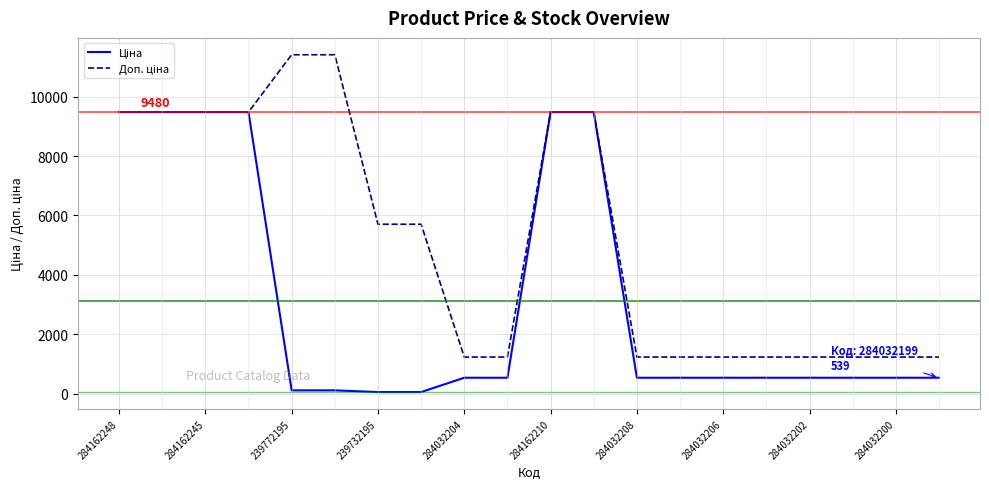

What is the maximum value shown in the chart?

11410.0